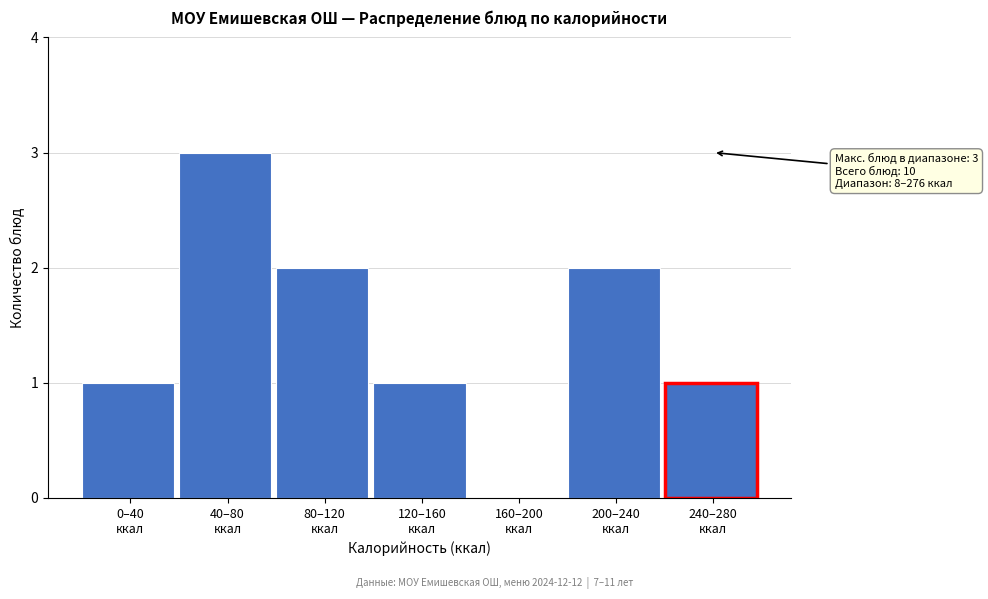

What is the sum of all values?

10